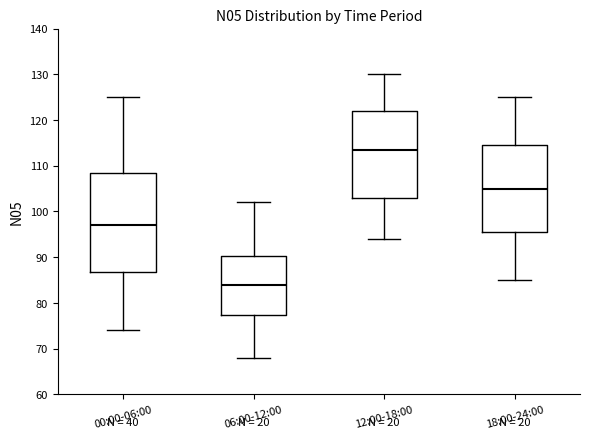

Where is the upper edge of the box for 12:00-18:00 on the y-axis? The values are not printed on the chart, so give them approximately, as read against the axis.

122